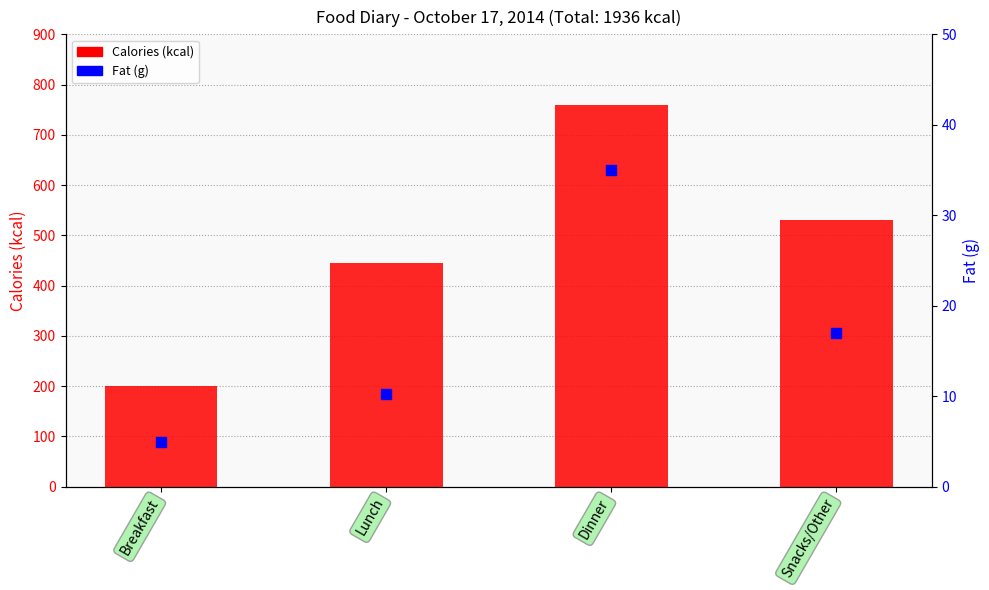

Which series reaches the minimum Y coordinate?

Fat (g)